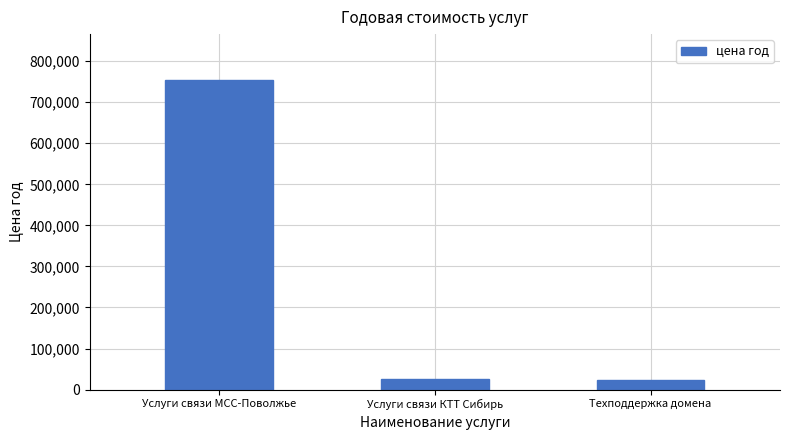

Which category has the highest value across all series?

Услуги связи МСС-Поволжье